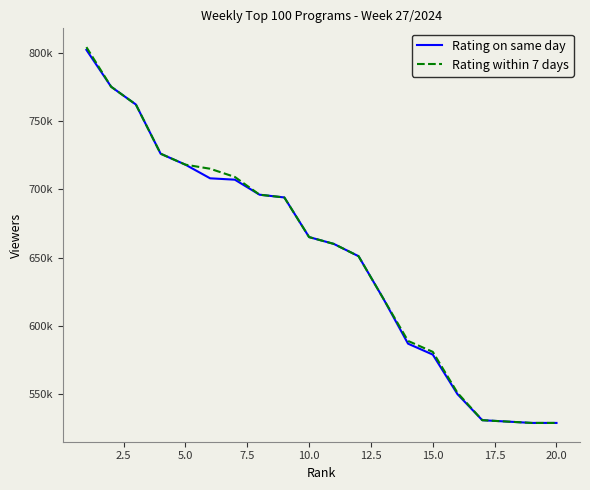

True or false: Rating within 7 days has more than 0 points higher than both neighbors.

False